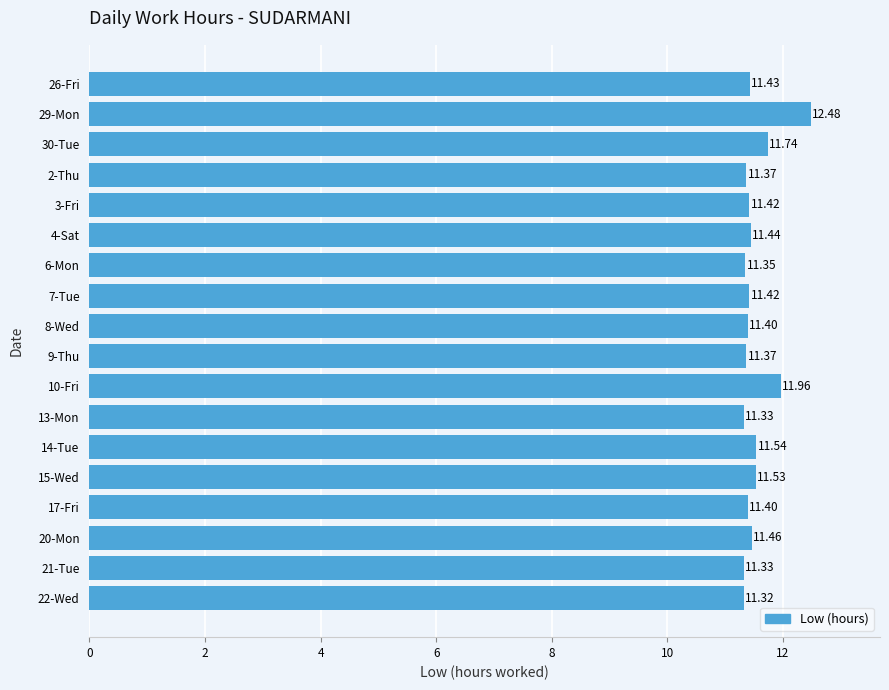

Between 7-Tue and 9-Thu, which is larger?

7-Tue